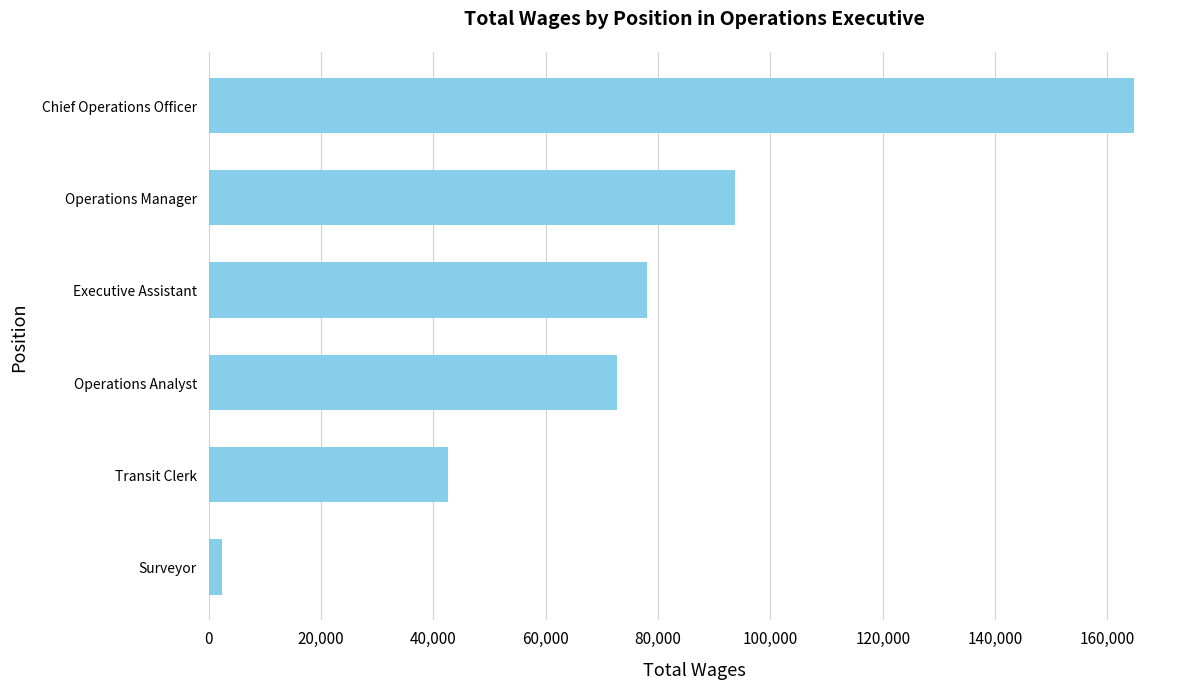

The value at Operations Analyst is 72681. True or false?

True